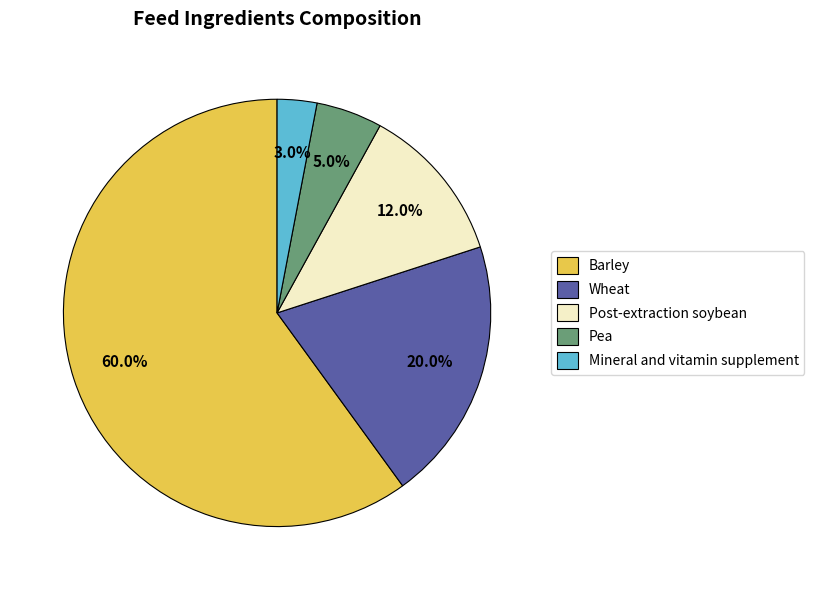

Approximately how many times larger is the value at Post-extraction soybean compared to Mineral and vitamin supplement?

4.0